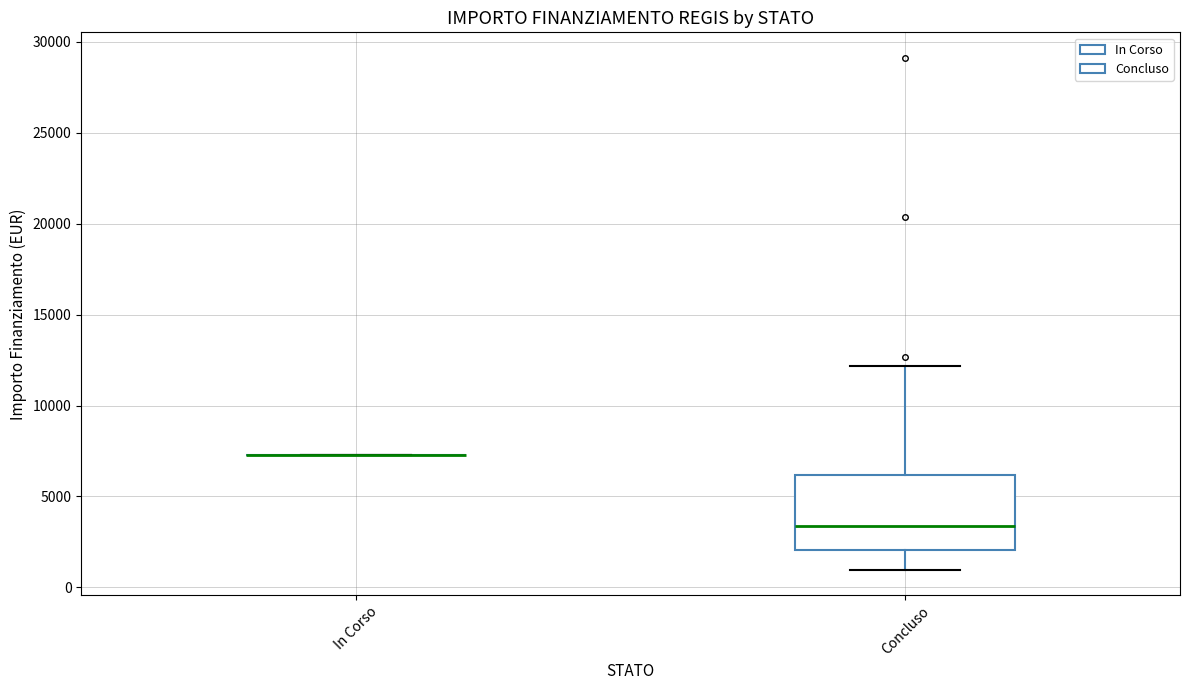

Comparing the boxes themselves (not the whiskers), which one is the tallest?

Concluso